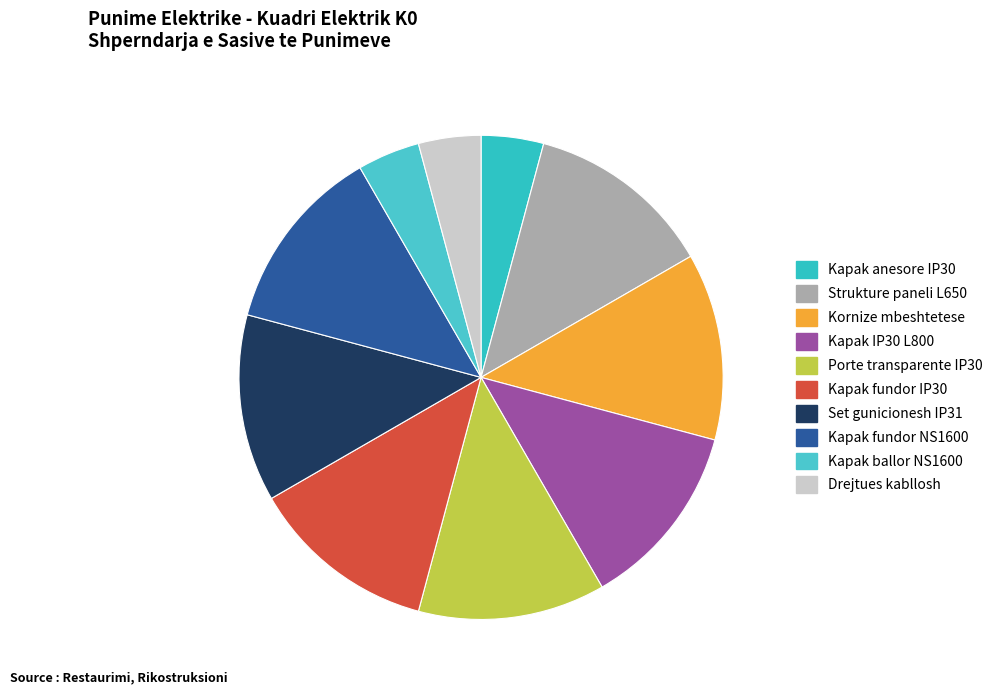

Does Kapak IP30 L800 account for over 50% of the chart?

No